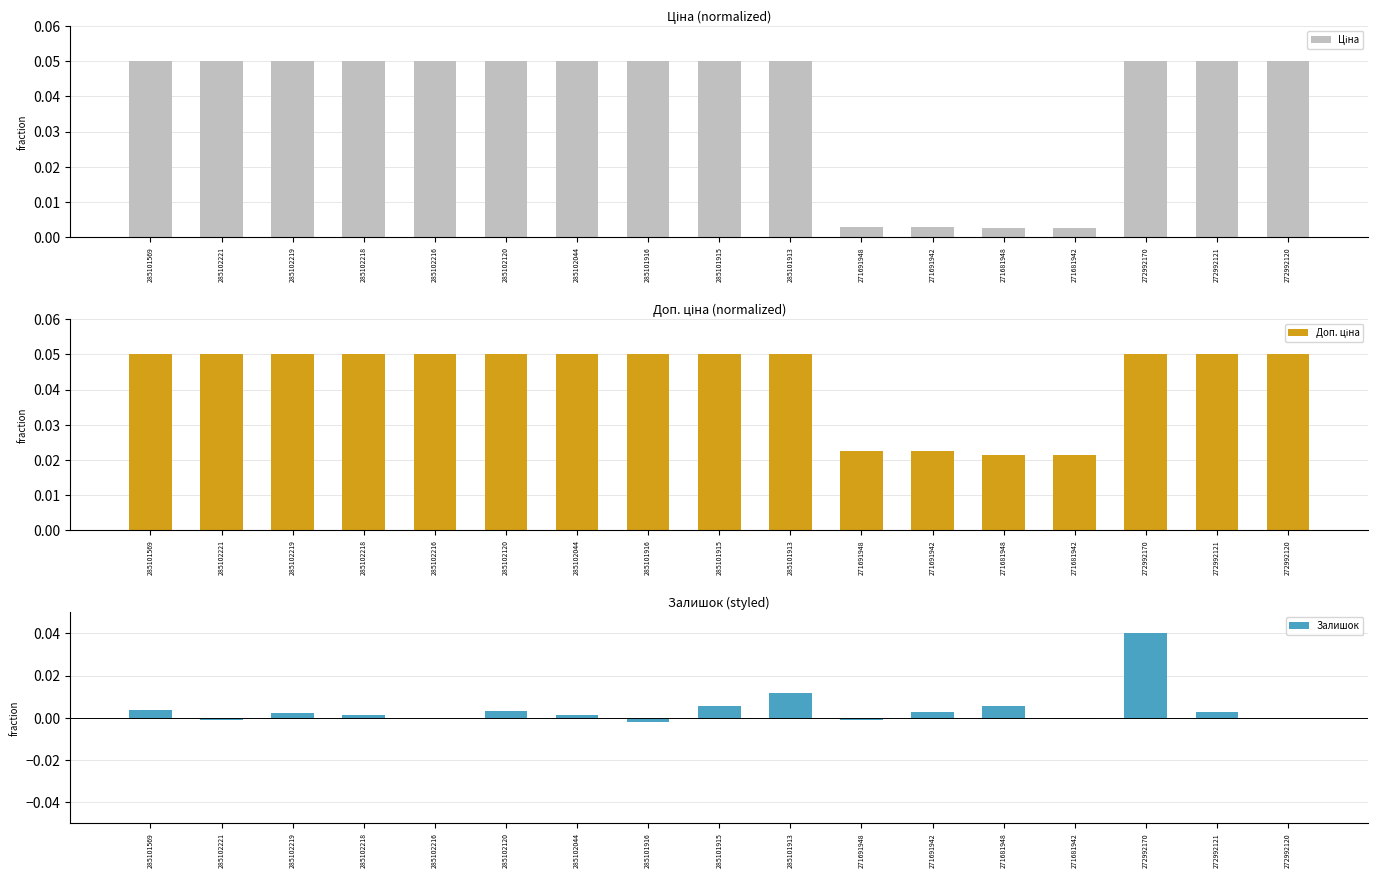

What is the label of the 14th bar from the right?

285102218